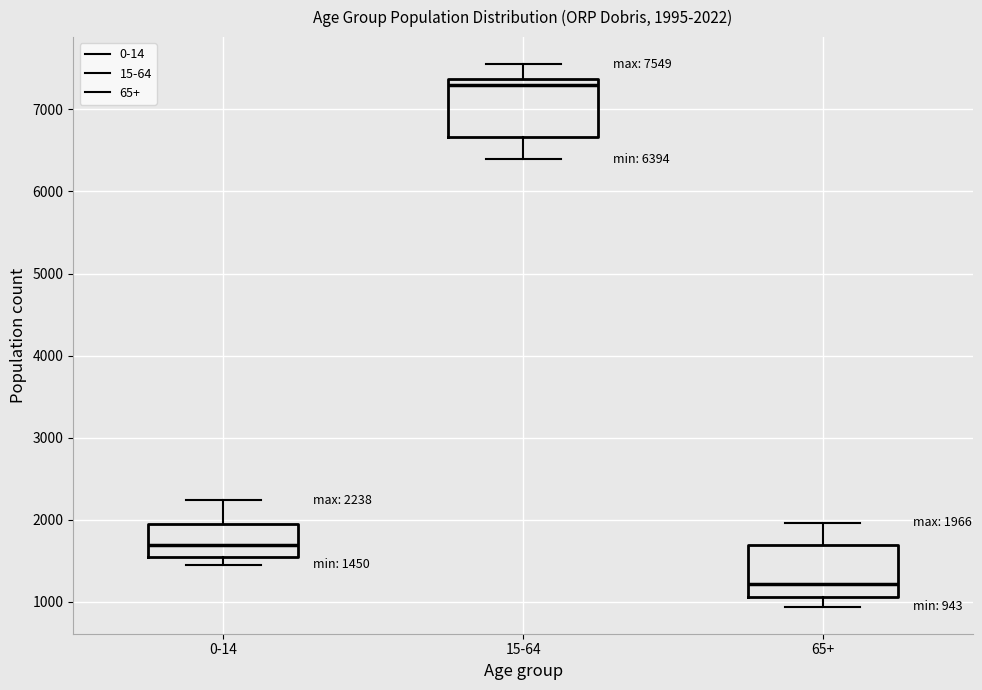

Which box has the highest median line?

15-64